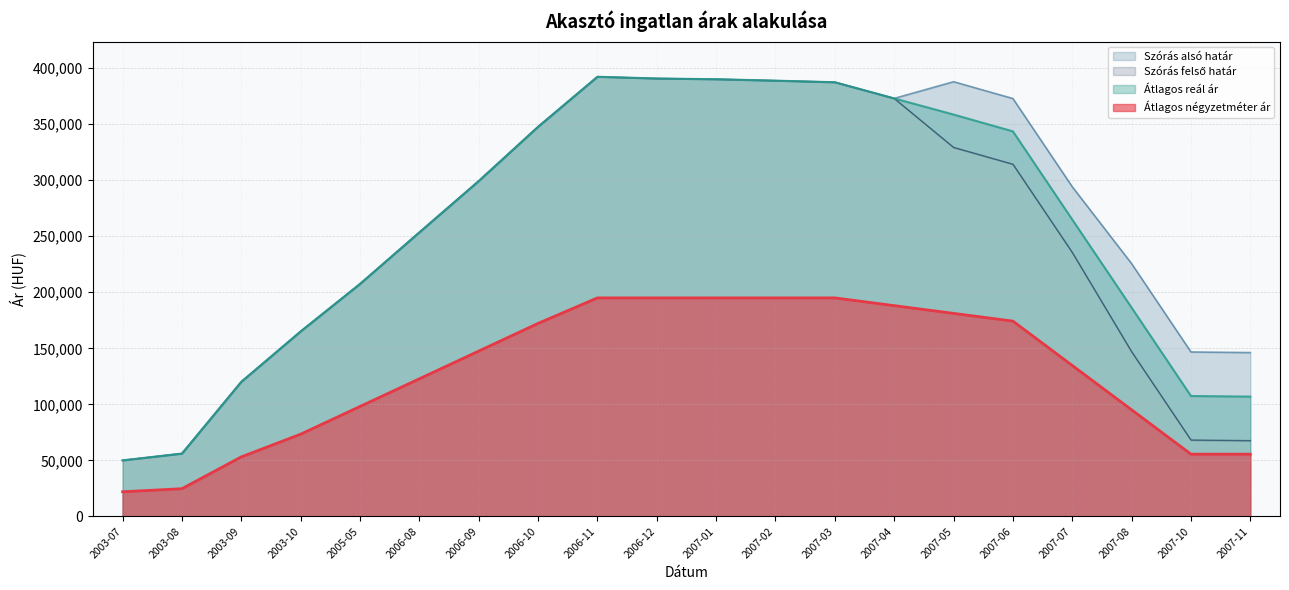

What is the maximum value for Átlagos négyzetméter ár?

195000